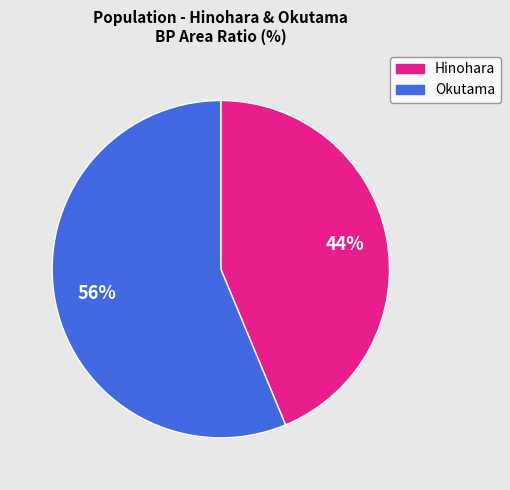

Which slice is the largest?

Okutama